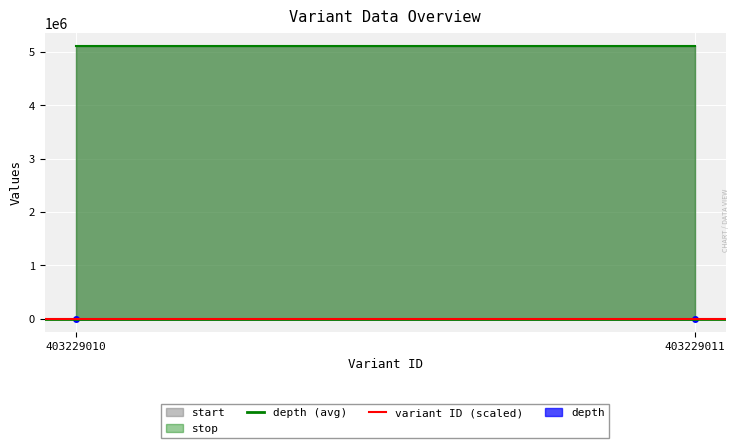

The variant ID (scaled) series shows 18.5 at 403229011. True or false?

False